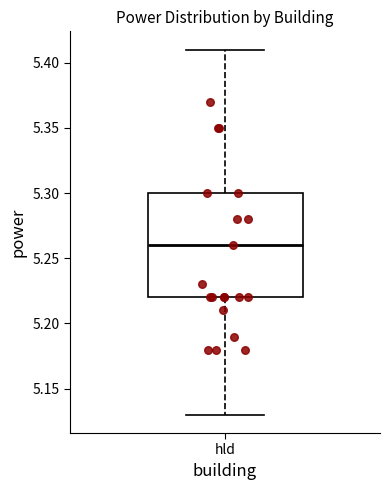

Transcribe this box plot: give where the median line is, the range the box spans, and where the two whiskers end, as read against the y-axis. The values are not printed on the chart, so give them approximately, as read against the axis.

median 5.26, box 5.22 to 5.30, whiskers 5.13 to 5.41